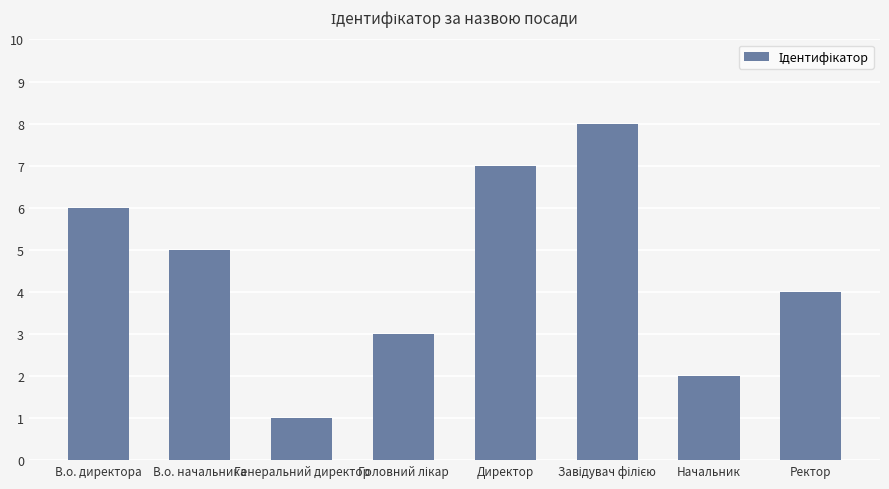

What is the difference between the maximum and minimum values?

7